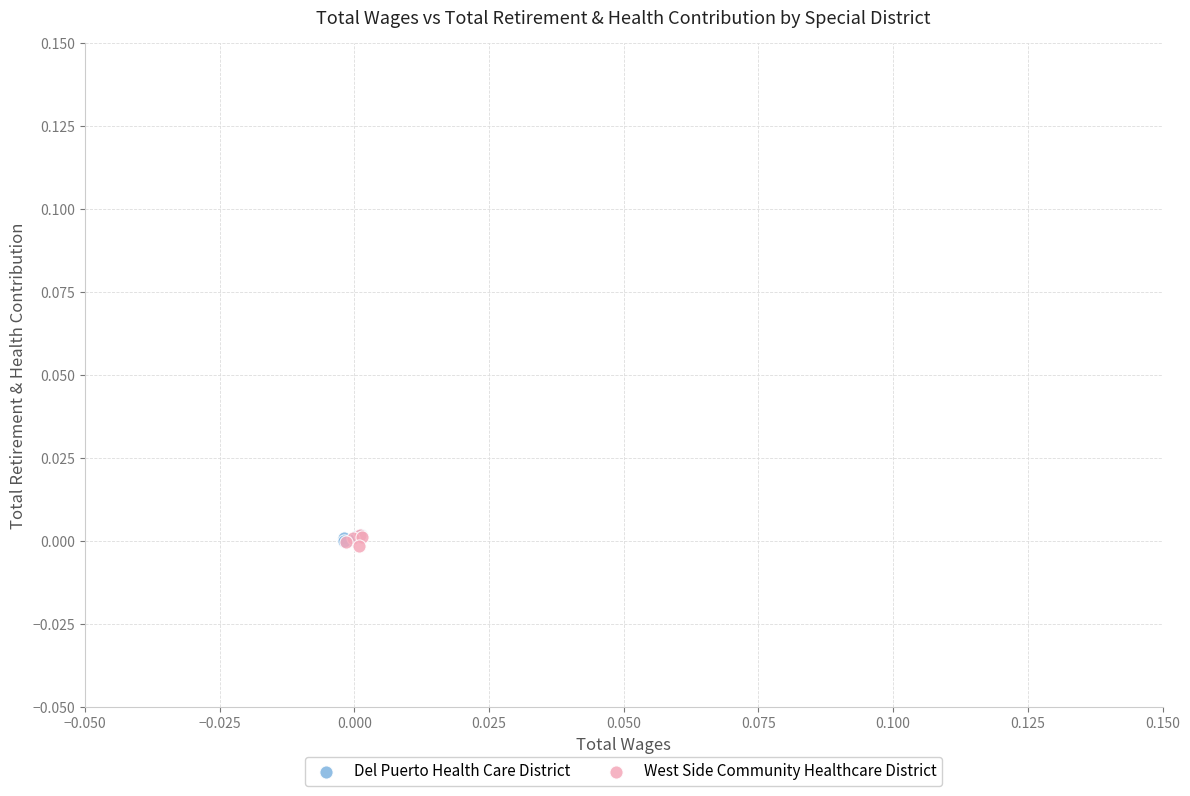

What are all the series names shown in the legend?

Del Puerto Health Care District, West Side Community Healthcare District